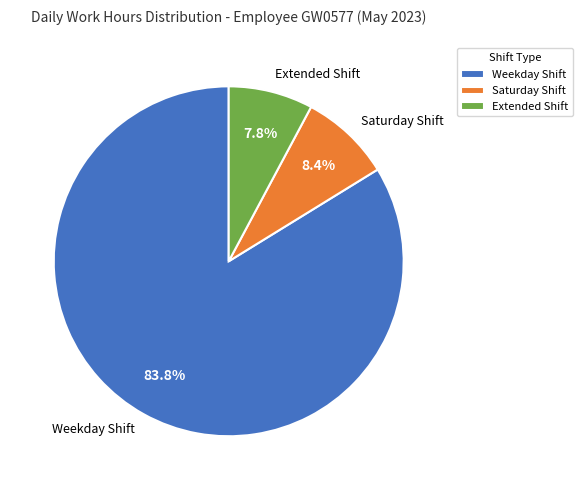

Which category has the biggest portion of the pie?

Weekday Shift